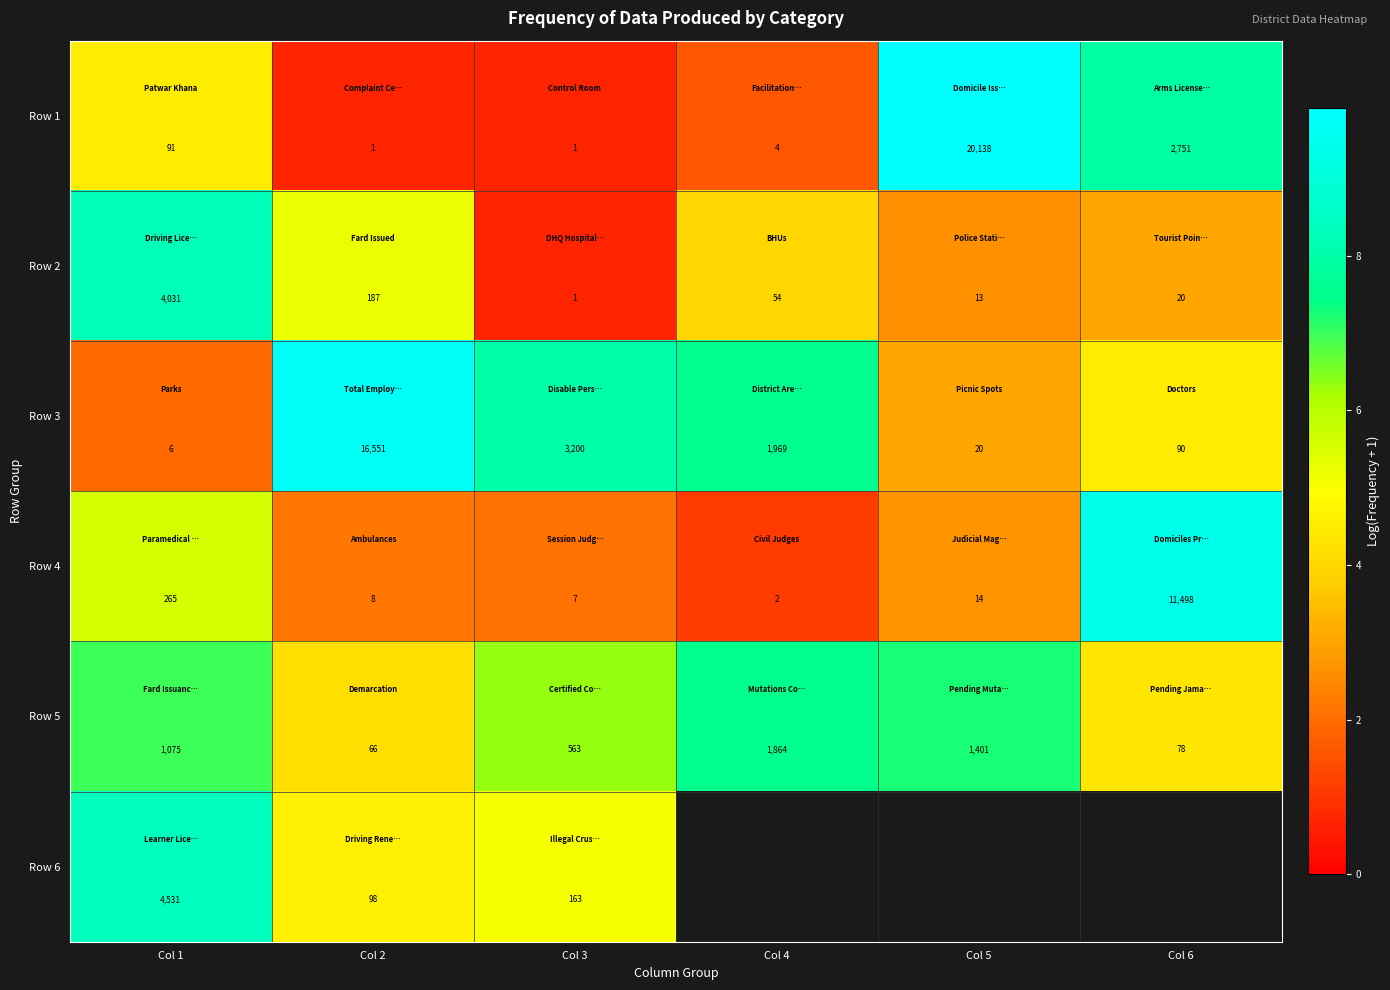

Is the value of Row 5 at Col 2 greater than the value of Row 2 at Col 6?

Yes